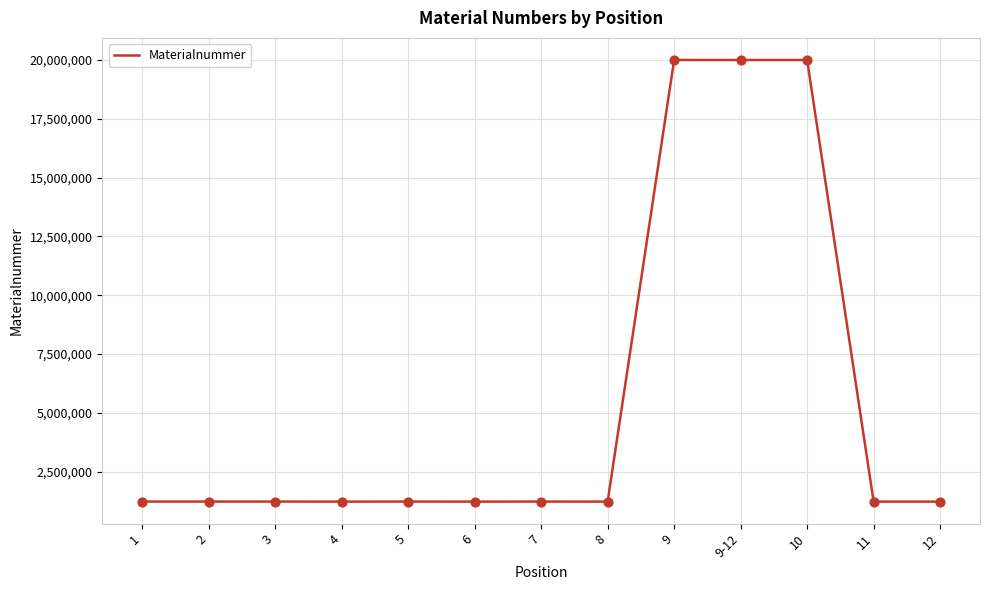

What is the ratio of the value at 3 to the value at 4?

1.0